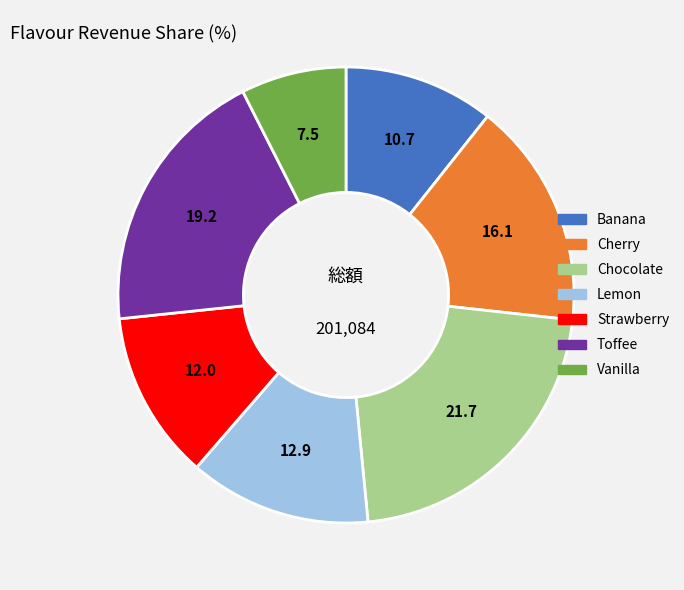

Between Banana and Toffee, which is larger?

Toffee